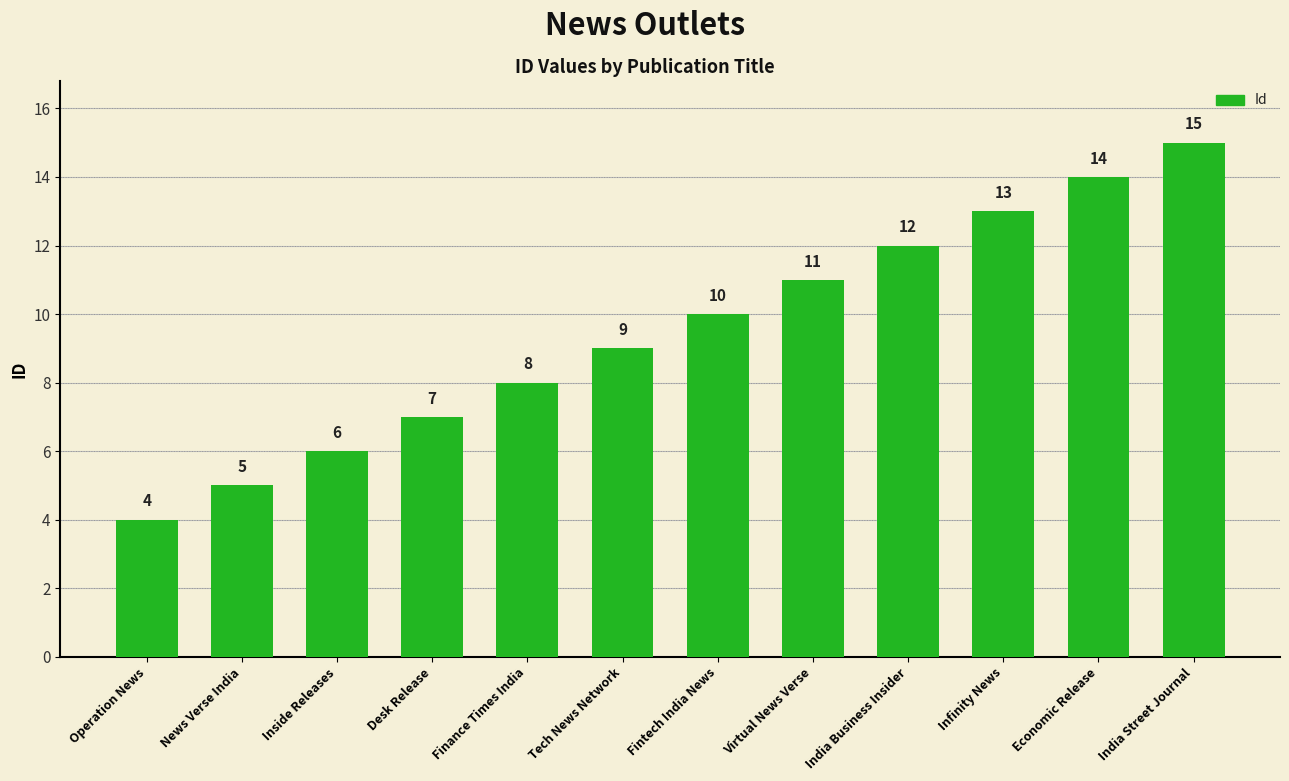

The value at Economic Release is 14. True or false?

True